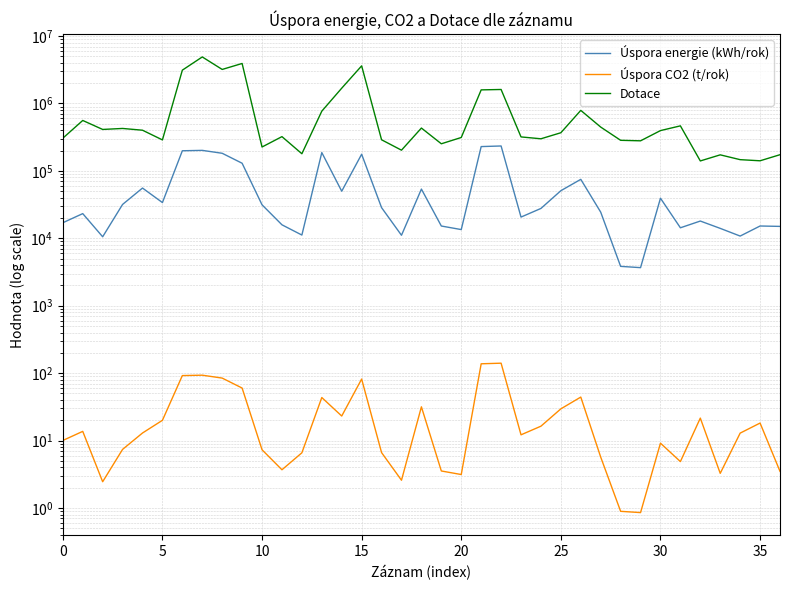

True or false: Úspora CO2 (t/rok) and Úspora energie (kWh/rok) intersect in this chart.

False